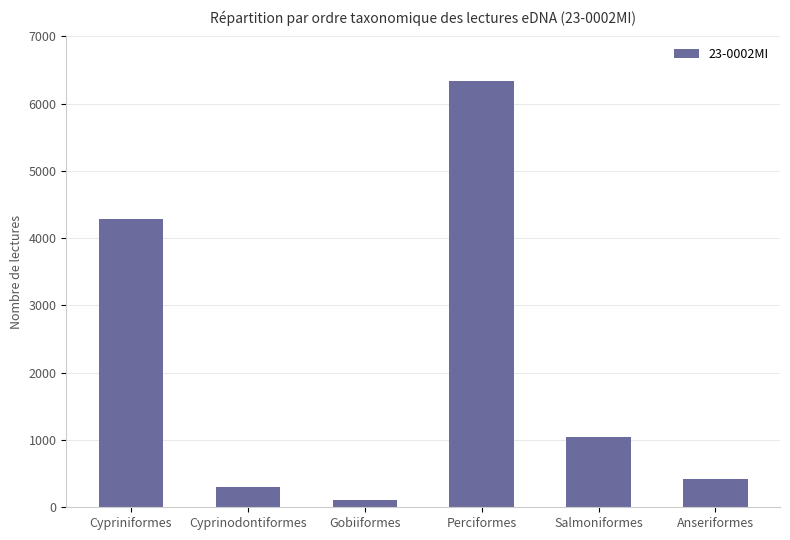

Rank the categories by value from lowest to highest.

Gobiiformes, Cyprinodontiformes, Anseriformes, Salmoniformes, Cypriniformes, Perciformes